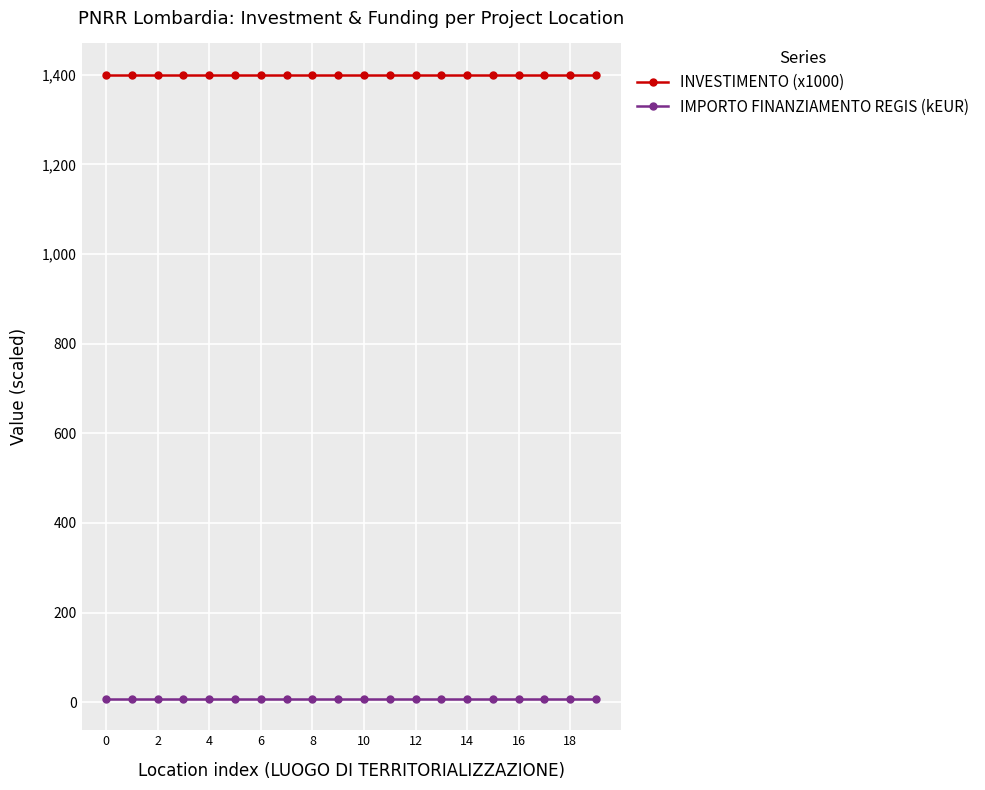

Which series has the largest total across all categories?

INVESTIMENTO (x1000)